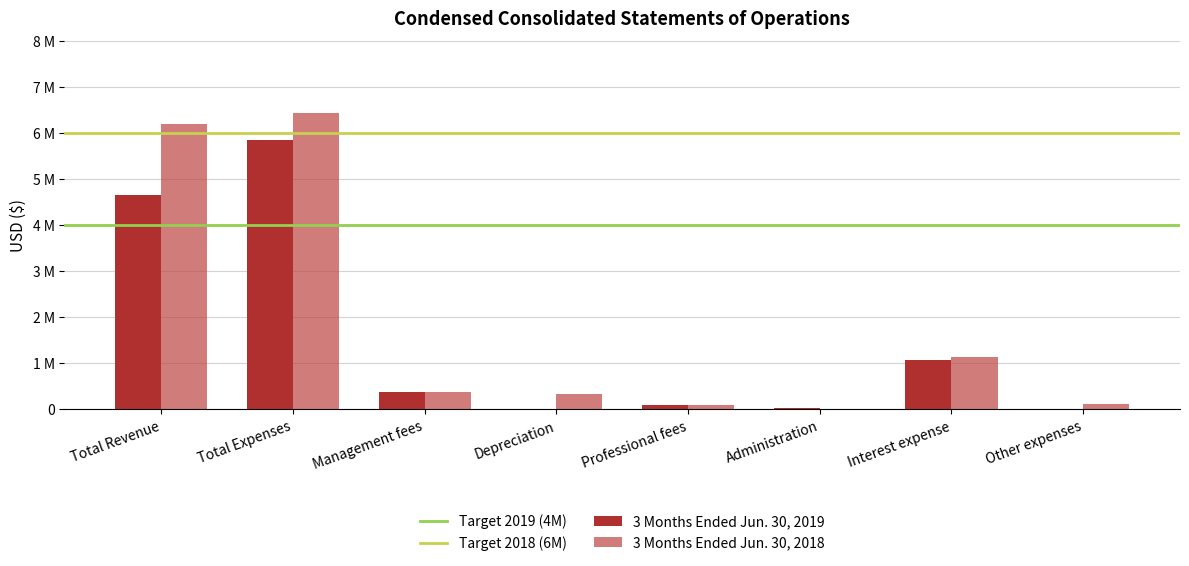

Count the number of data series in this chart.

2